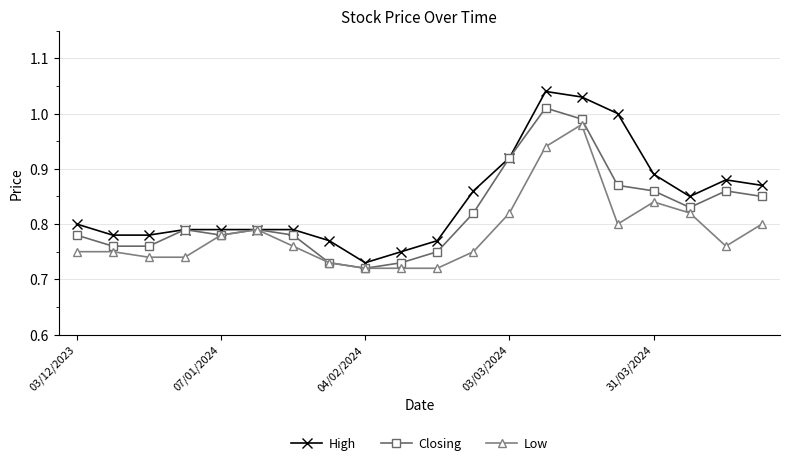

How many lines are shown in the chart?

3